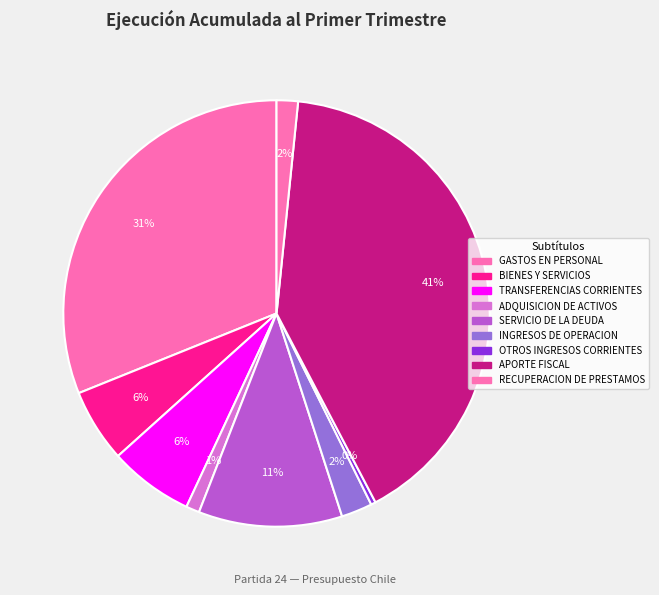

How many slices are in this pie chart?

9